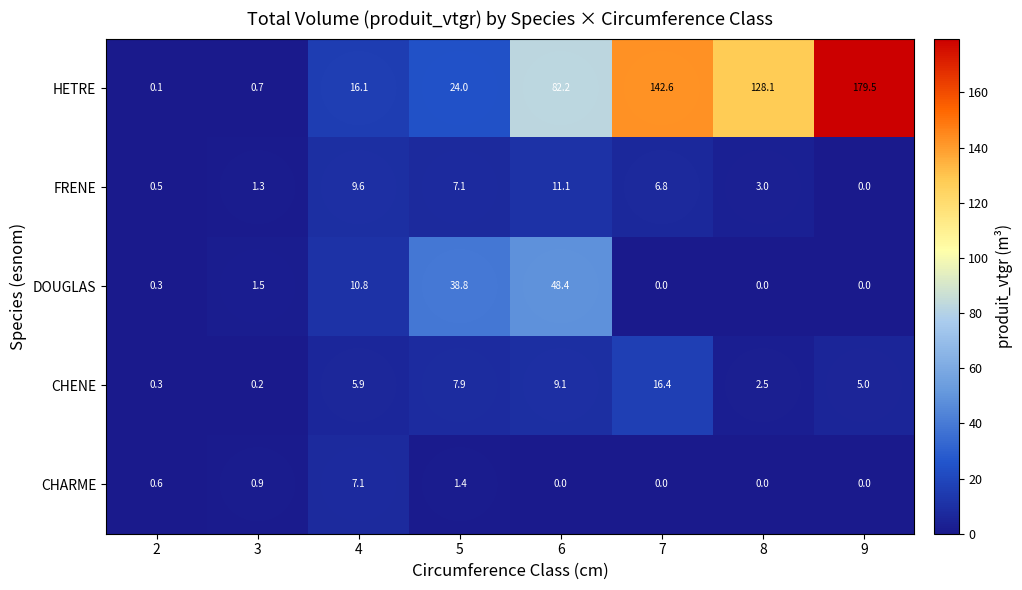

What is the sum of the CHARME values at 3 and 8?

0.9